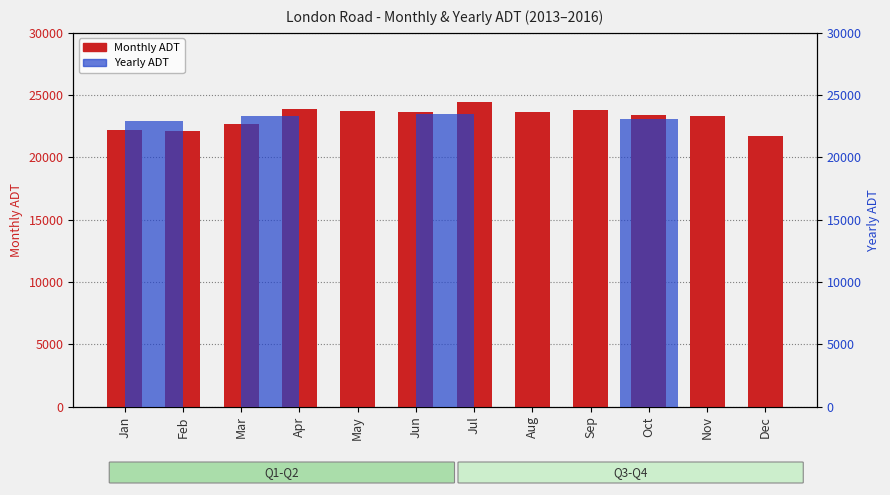

Are the bars horizontal?

No